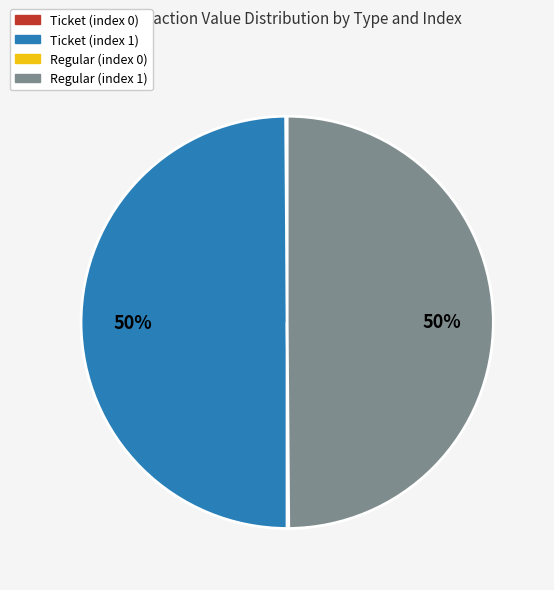

True or false: Regular (index 1) accounts for 50% of the total.

True